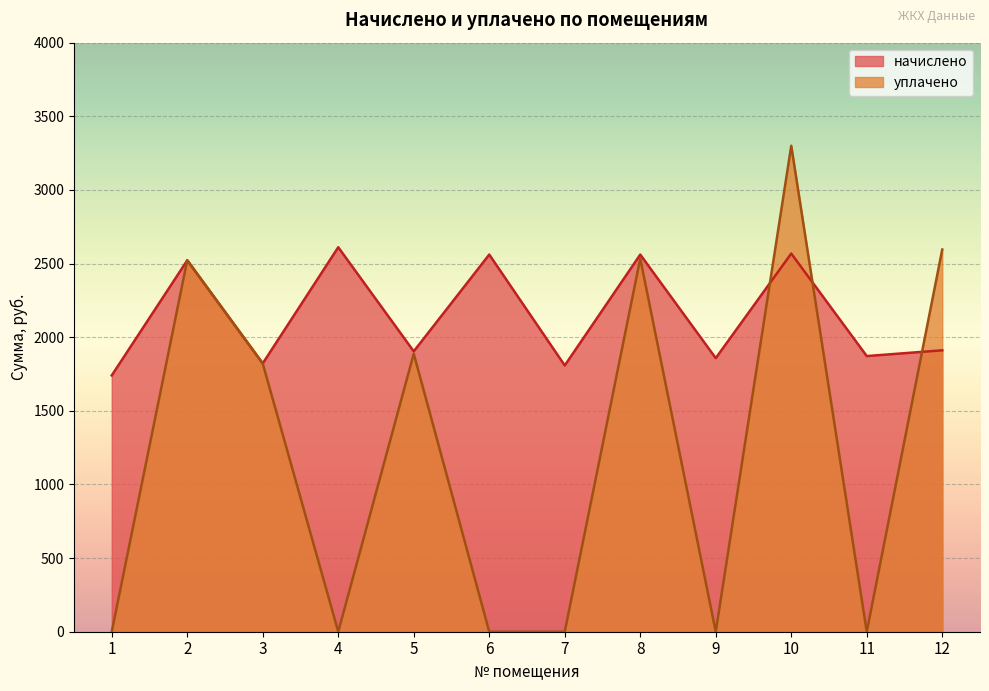

Between 2 and 4, which is larger?

4